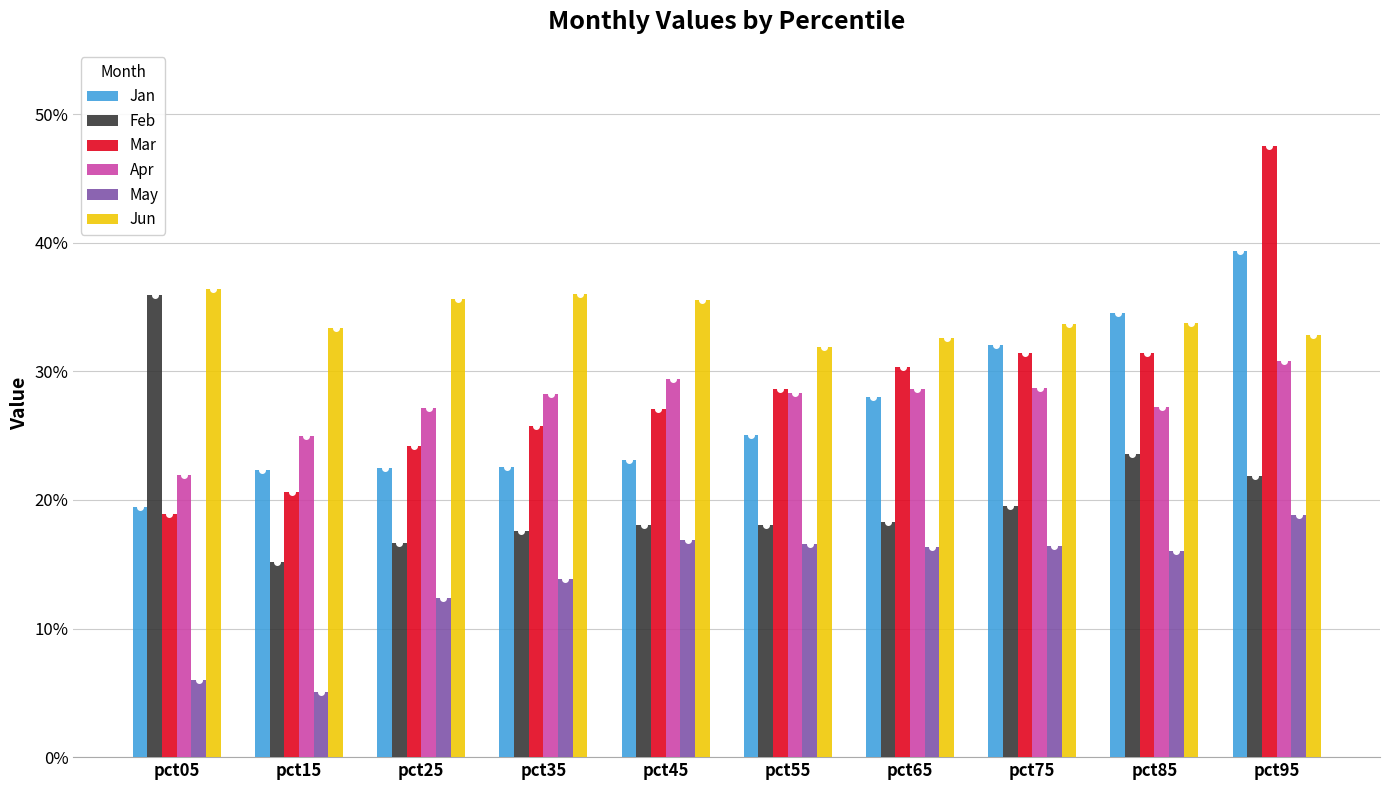

What is the value of the Jun bar at the 9th from the left?

0.3